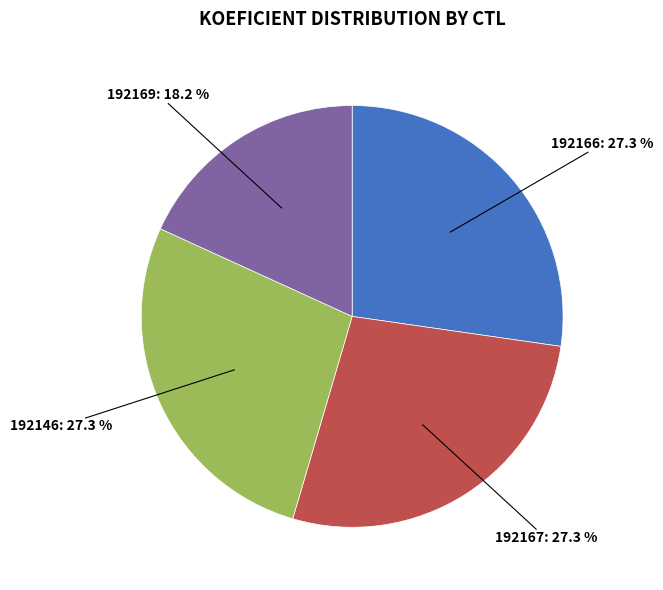

Does any single category account for the majority?

No